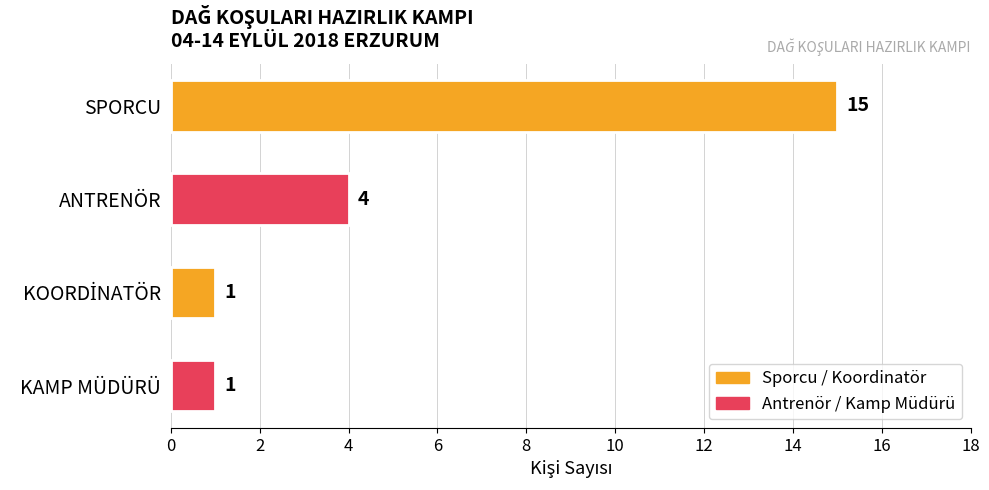

True or false: the data shows 15 at SPORCU.

True